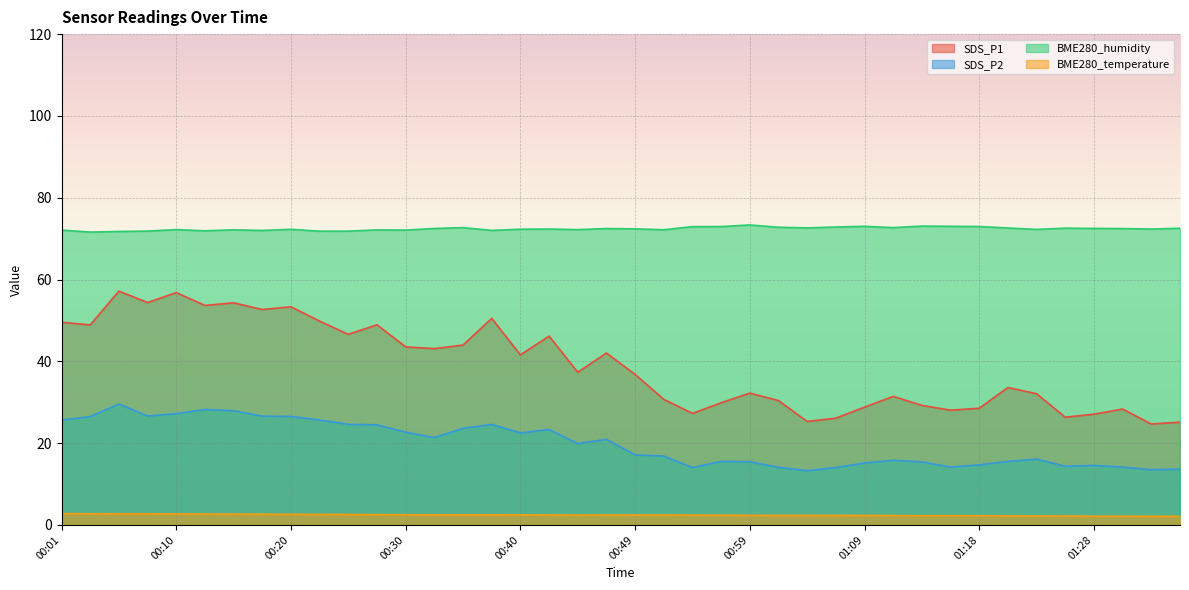

At which category is the sum across all series the highest?

00:06